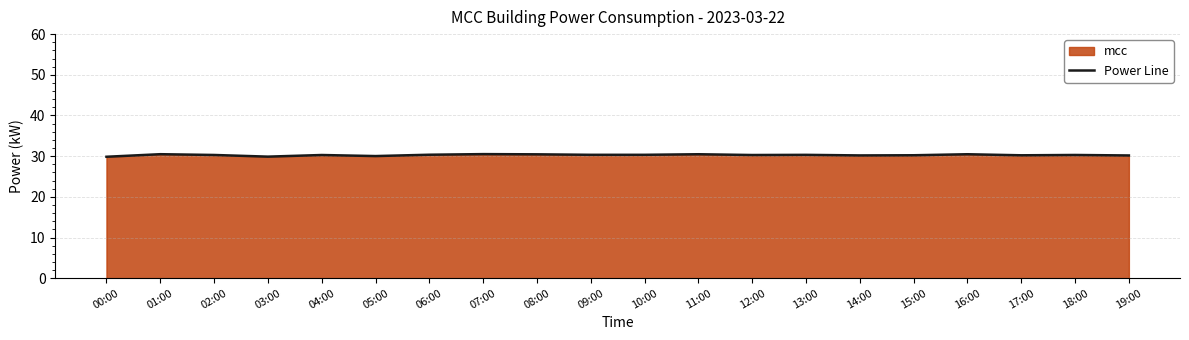

Between 18:00 and 04:00, which is larger?

18:00